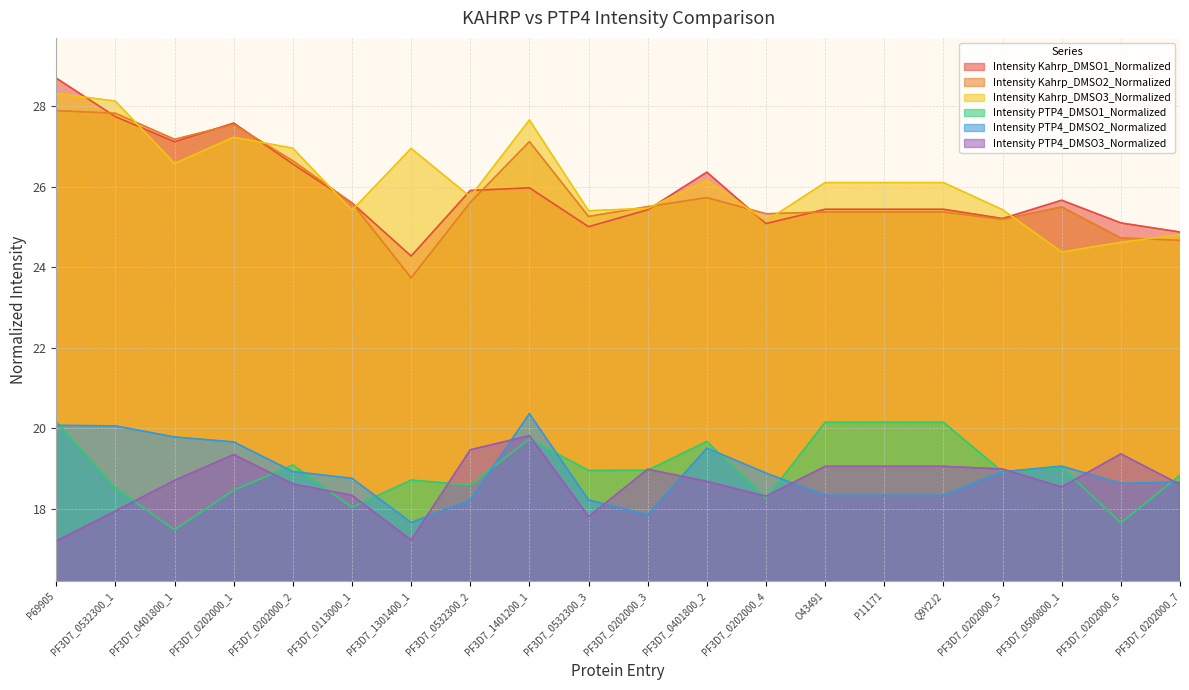

What is the total value across all series at PF3D7_0202000_3?

132.2